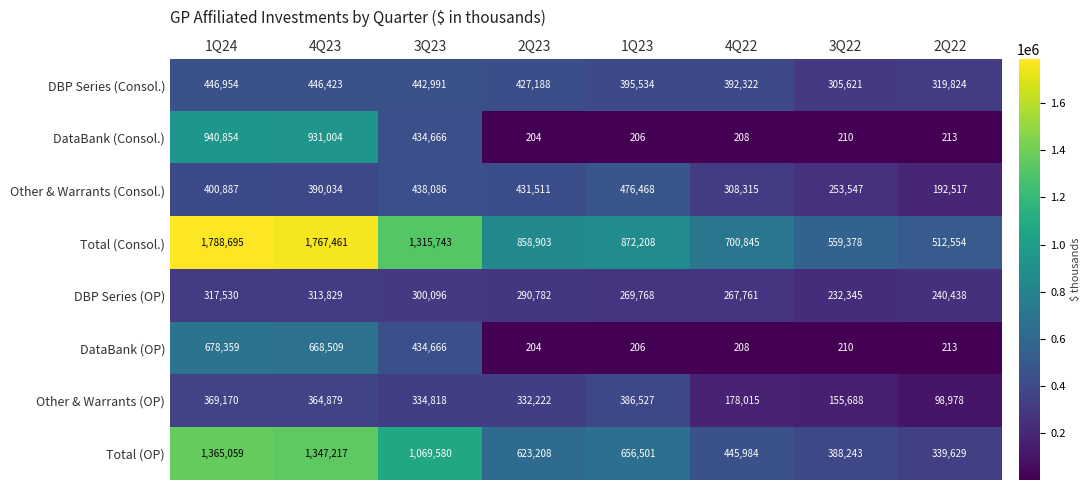

Which series has the largest total across all categories?

Total (Consol.)